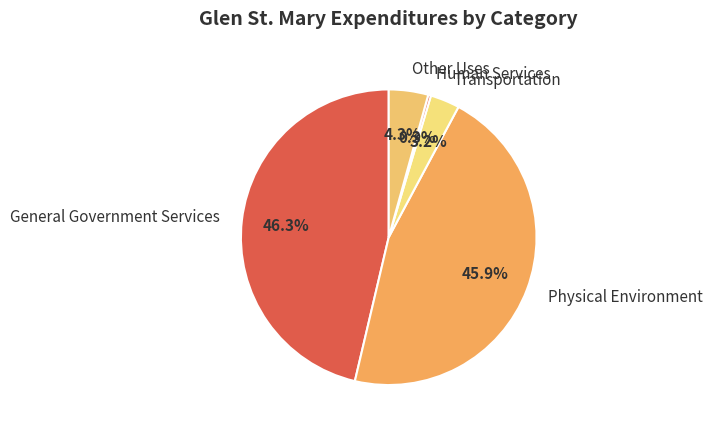

Is there any slice that represents more than half of the pie?

No